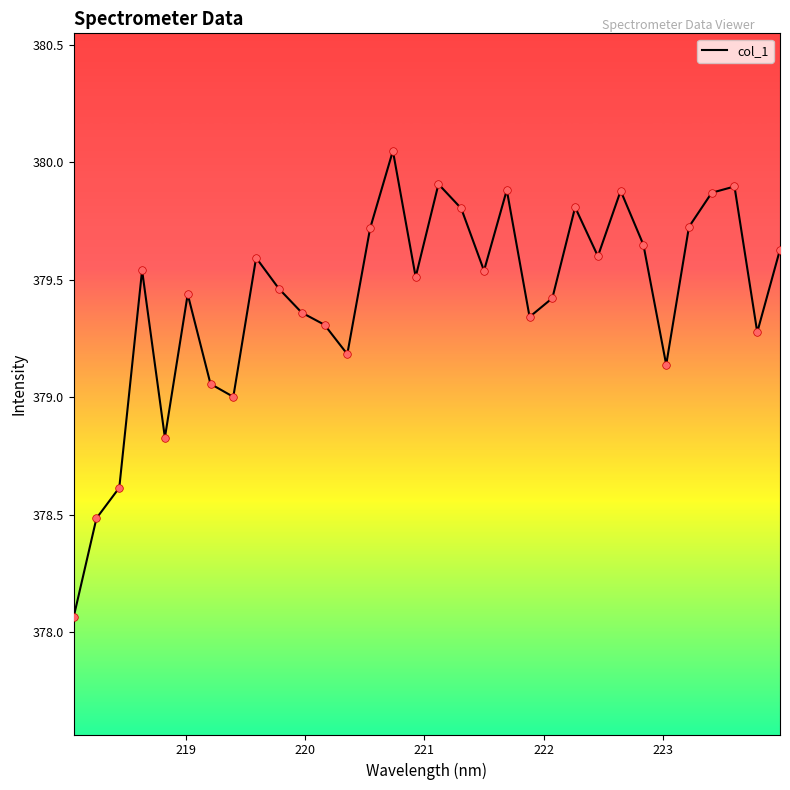

What is the difference between the maximum and minimum values?

2.0